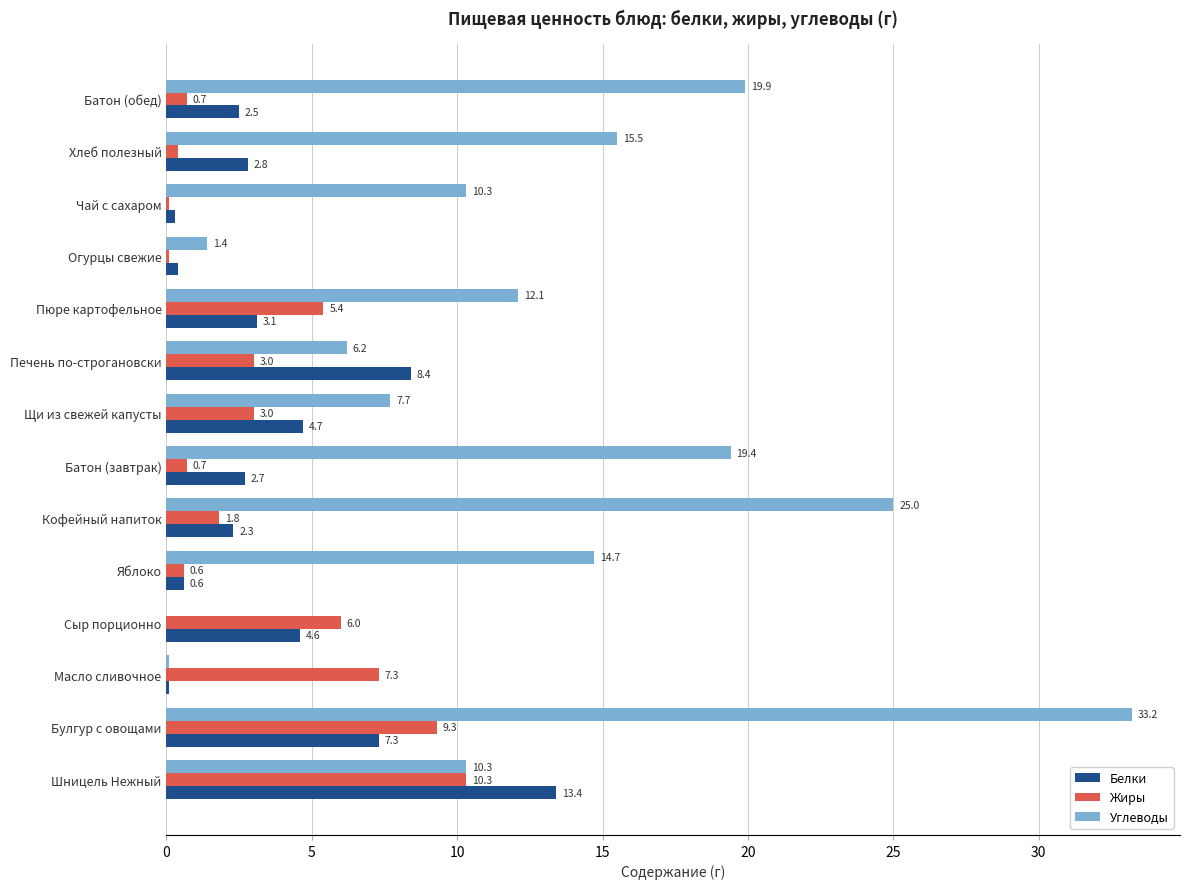

Which series has the largest range (max minus min)?

Углеводы